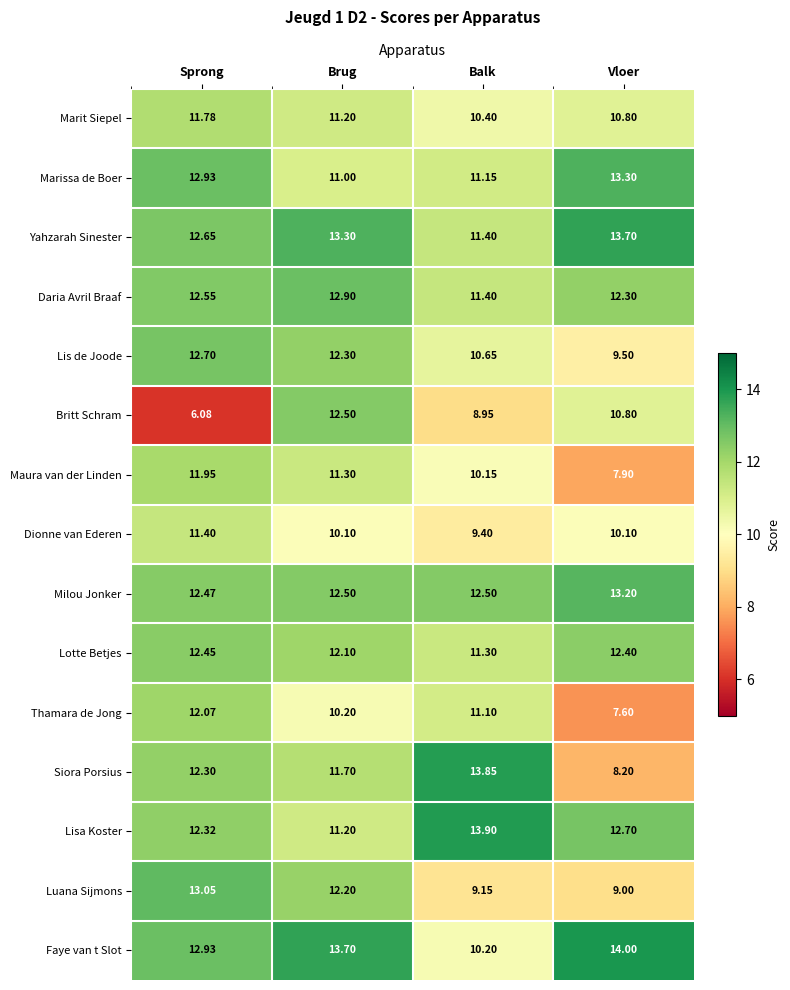

Where is Faye van t Slot nearest to the value 12?

Sprong